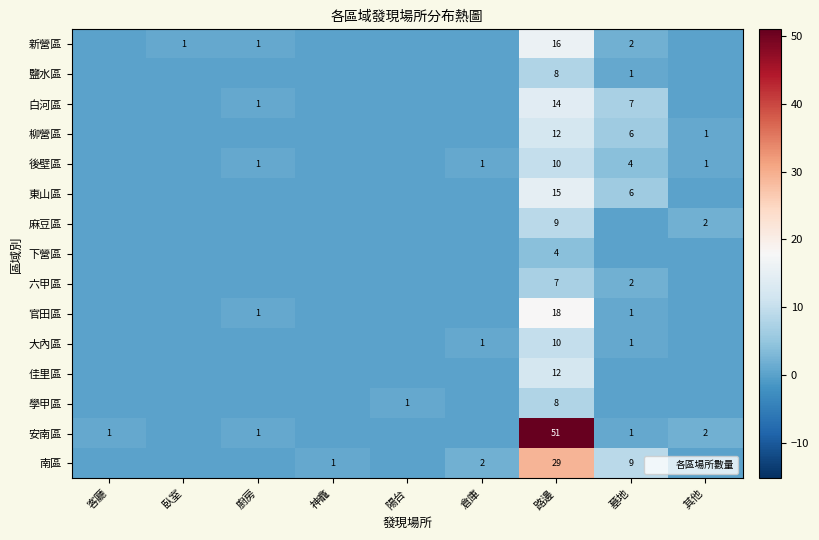

The value of 麻豆區 at 臥室 is 0. True or false?

True